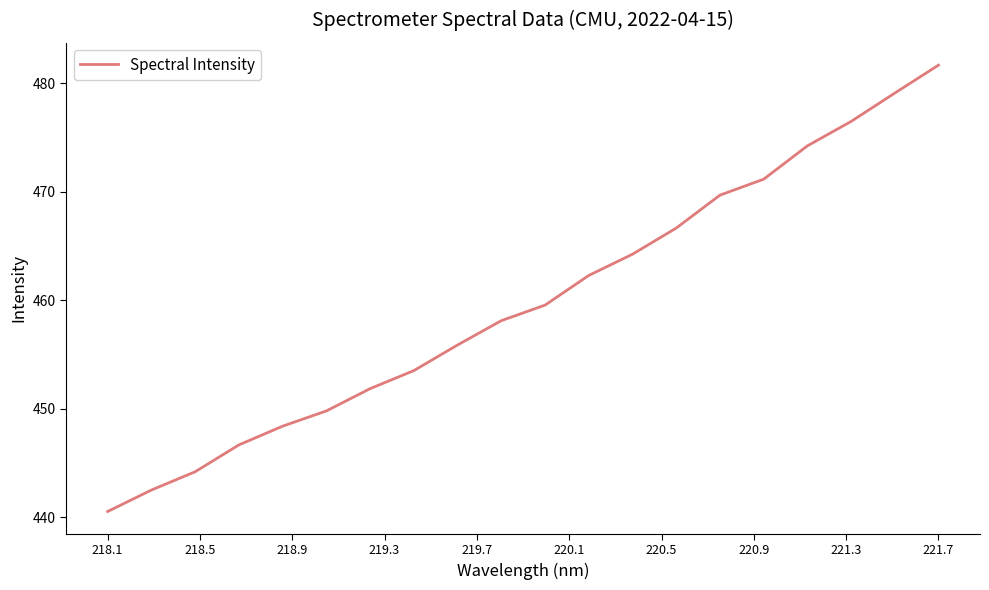

What is the smallest value displayed?

440.5